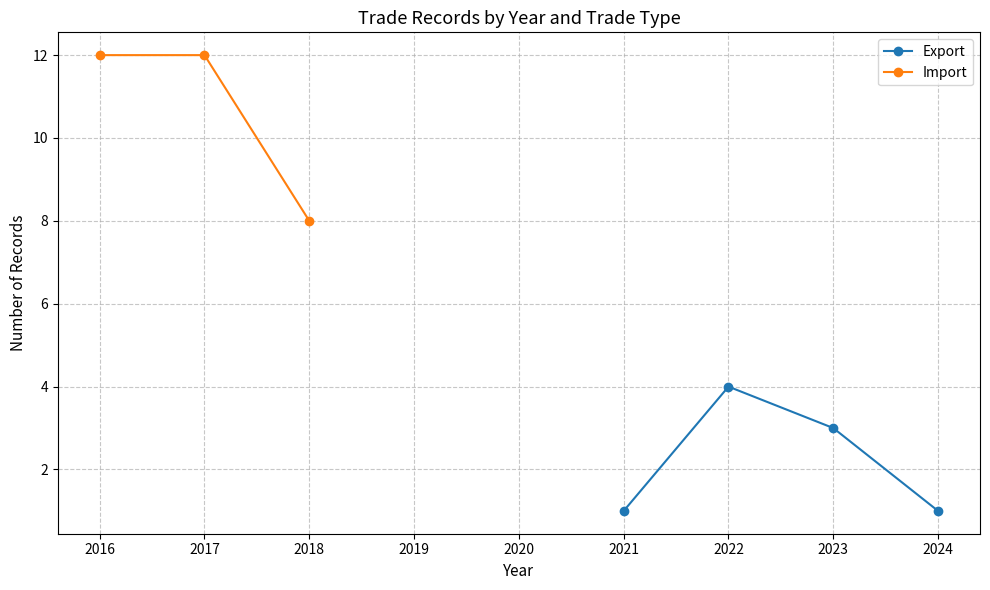

Is it true that Import equals 3479 at 2024?

False